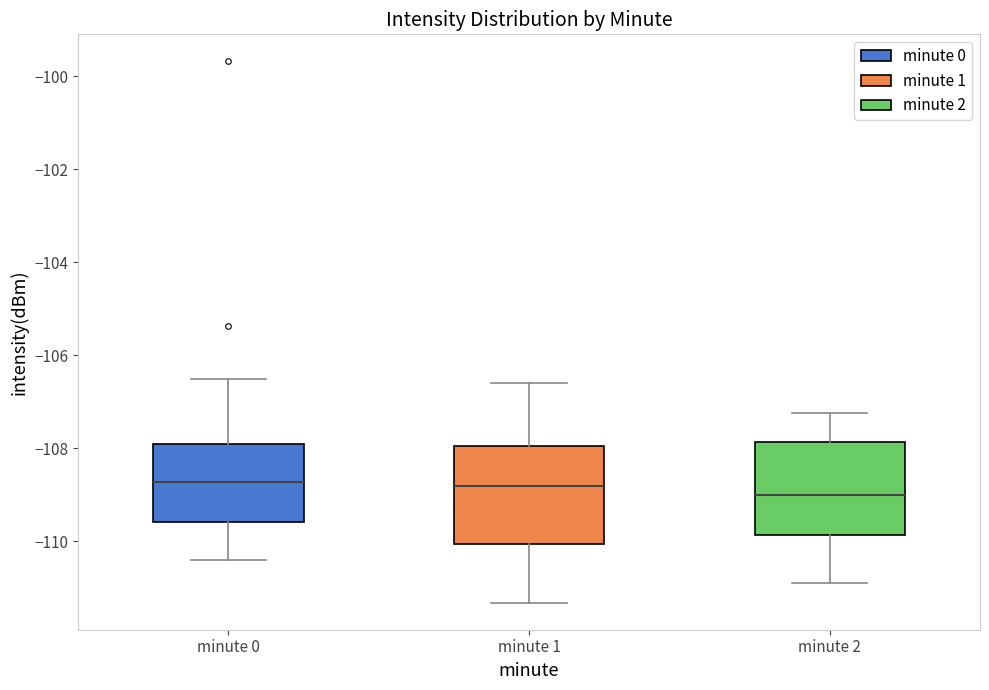

Which box's median line is the lowest?

minute 2